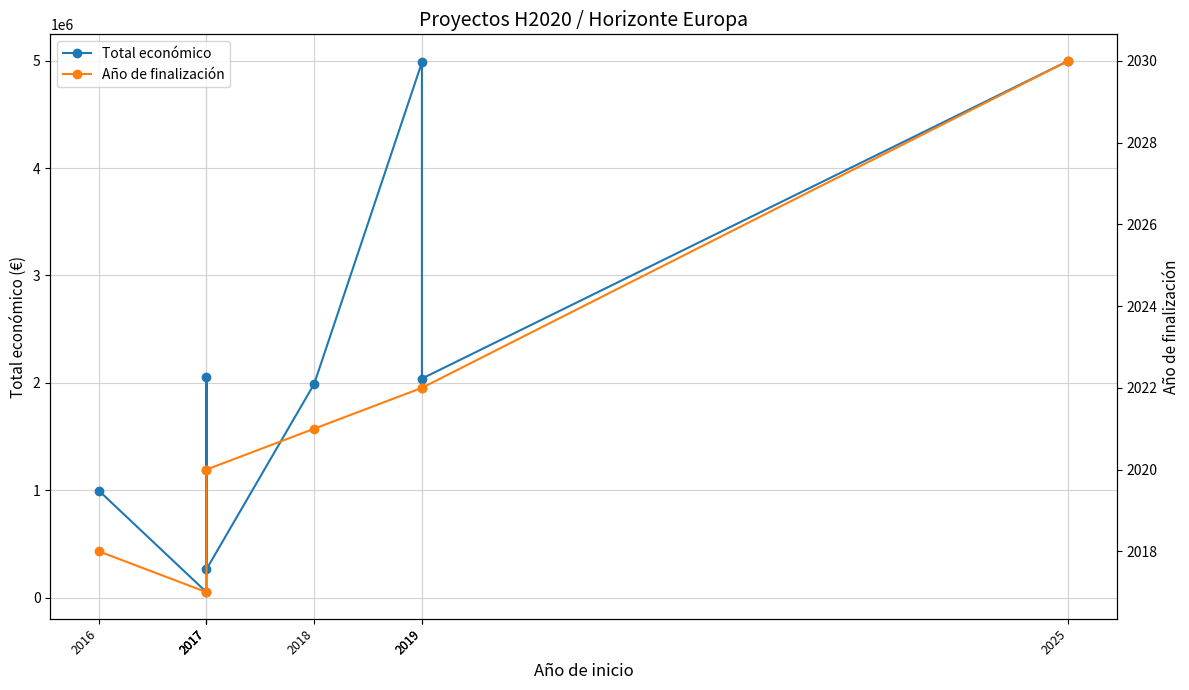

True or false: Año de finalización and Total económico cross at least once.

False